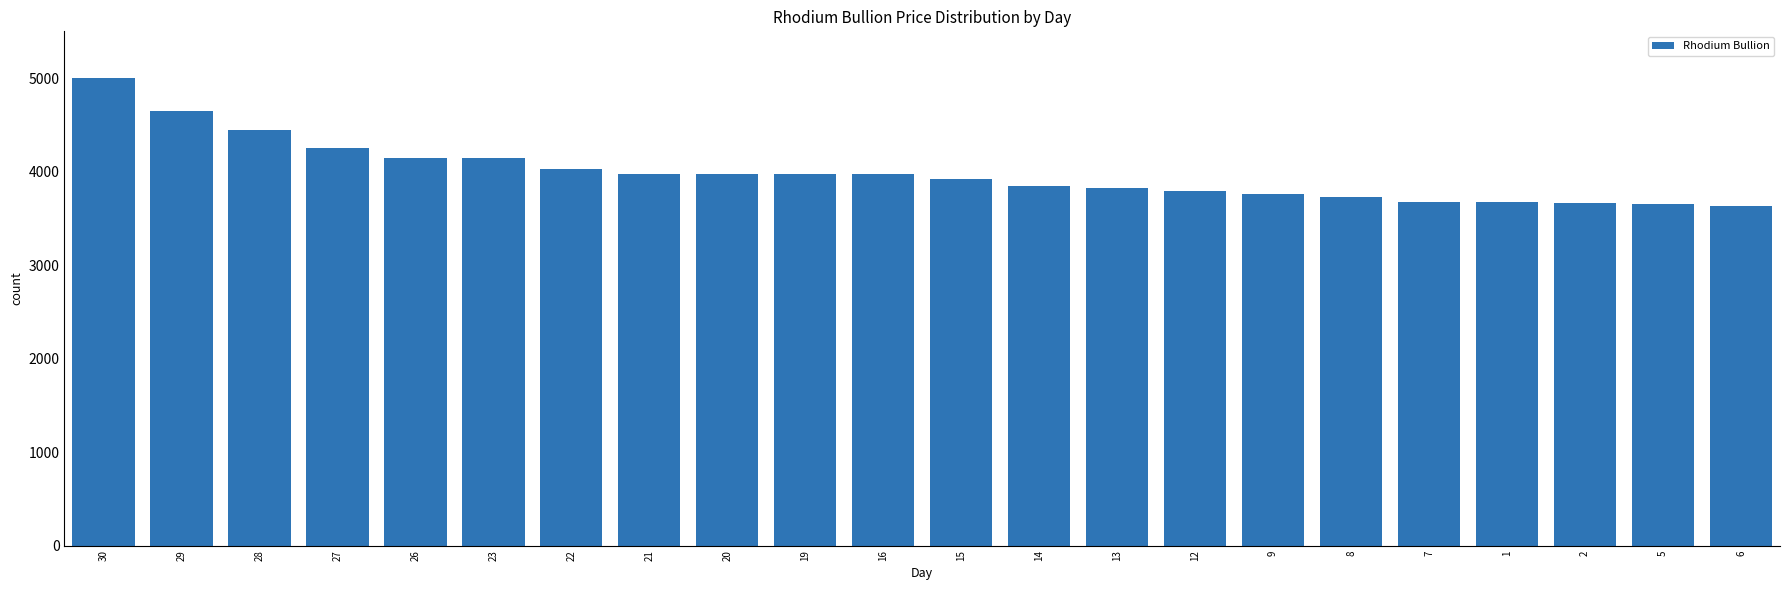

What is the smallest value displayed?

3630